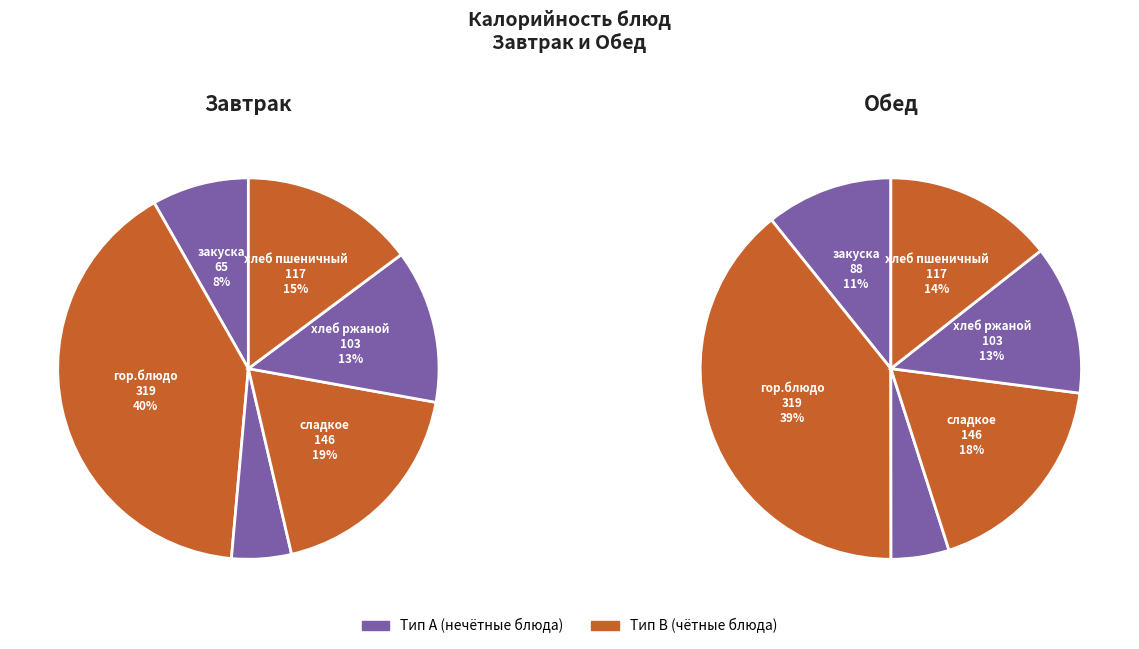

Which category has the smallest portion of the pie?

гор.напиток